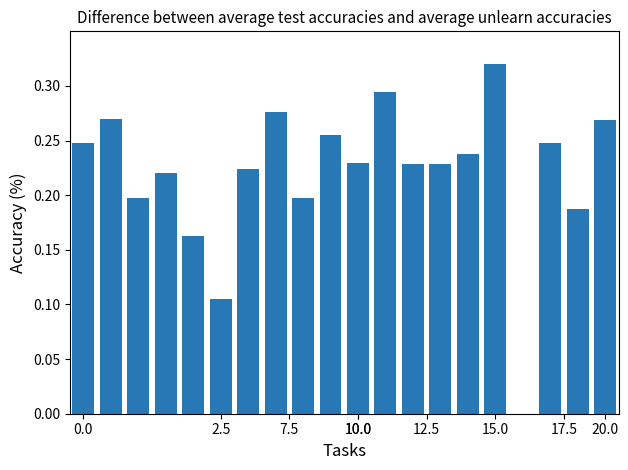

What is the sum of all values?

4.4